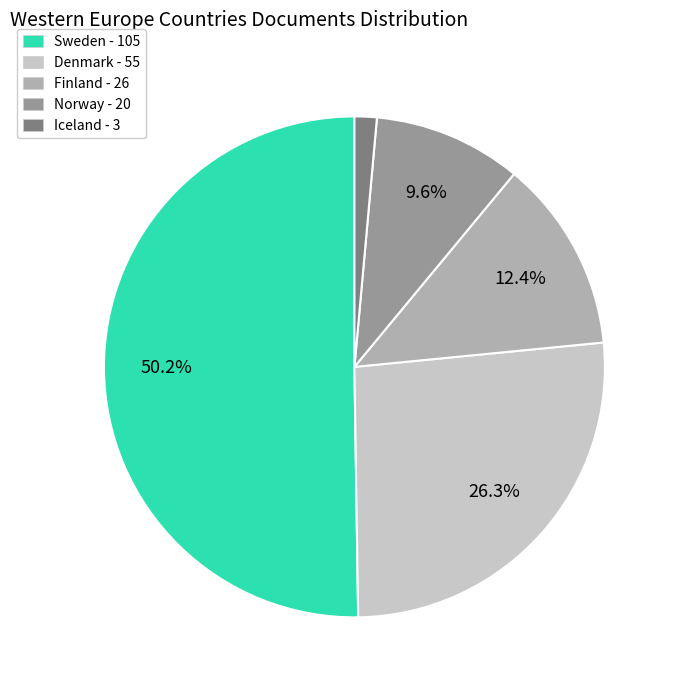

To the nearest percent, what is the average slice percentage?

20%